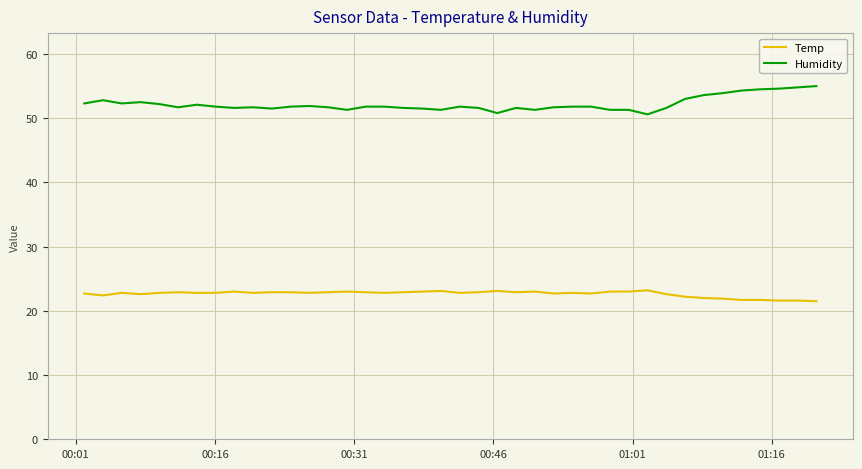

What is the difference between the maximum and minimum values in the Humidity series?

4.4